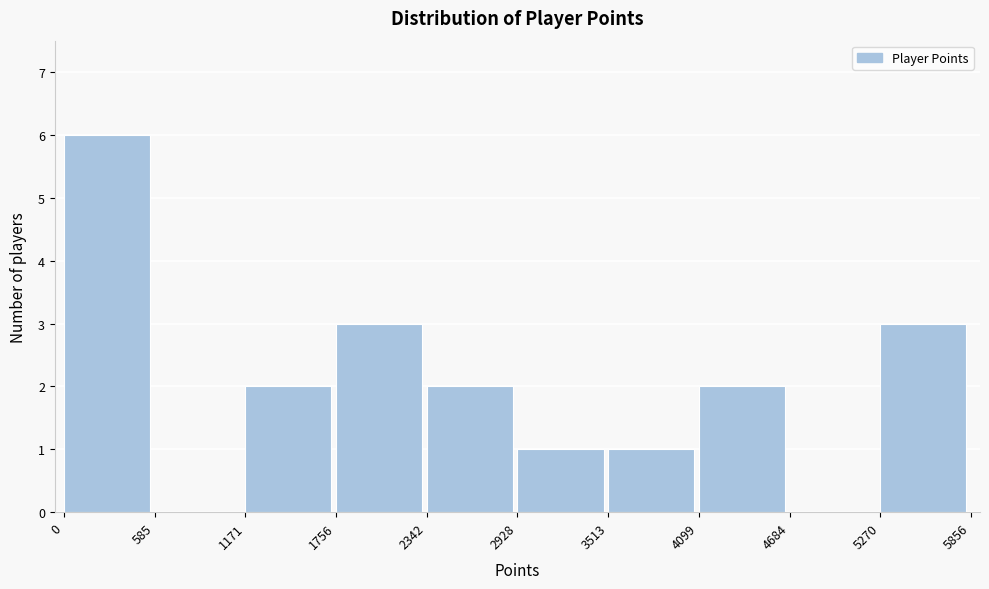

Reading left to right, transcribe this chart: for each bar, give the range it covers on the x-axis and its height. The values are not printed on the chart, so give them approximately, as read against the axis.

0 to 585: 6
585 to 1171: 0
1171 to 1756: 2
1756 to 2342: 3
2342 to 2928: 2
2928 to 3513: 1
3513 to 4099: 1
4099 to 4684: 2
4684 to 5270: 0
5270 to 5856: 3